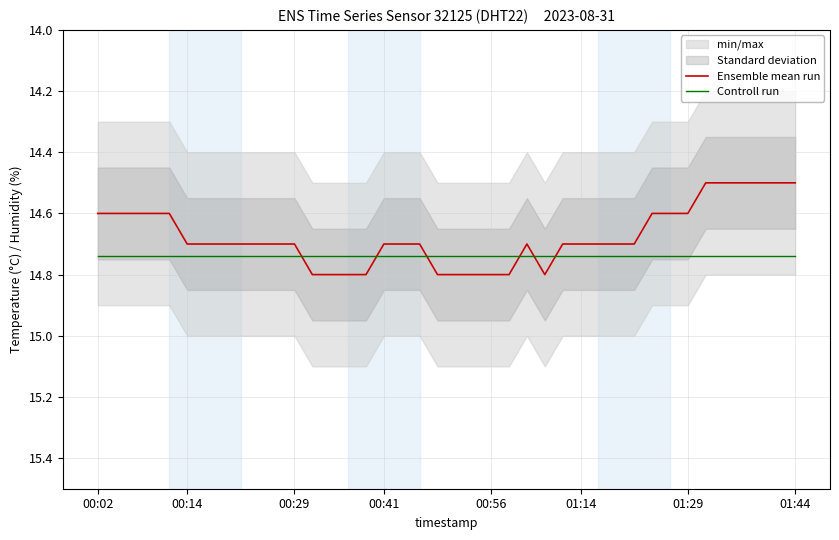

True or false: Controll run and Ensemble mean run cross at least once.

True